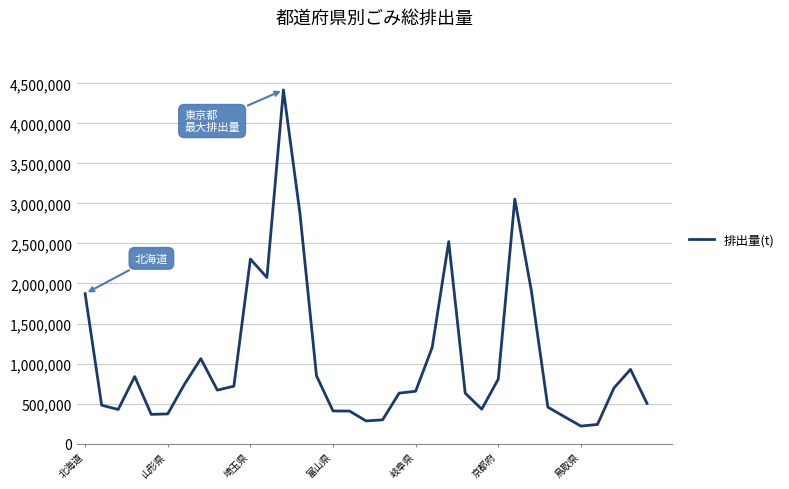

What is the maximum value shown in the chart?

4417184